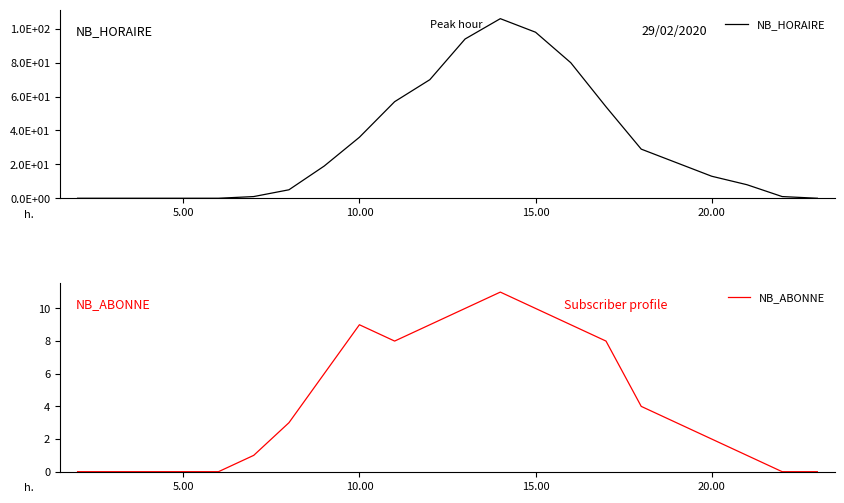

What is the average value of the NB_ABONNE series?

4